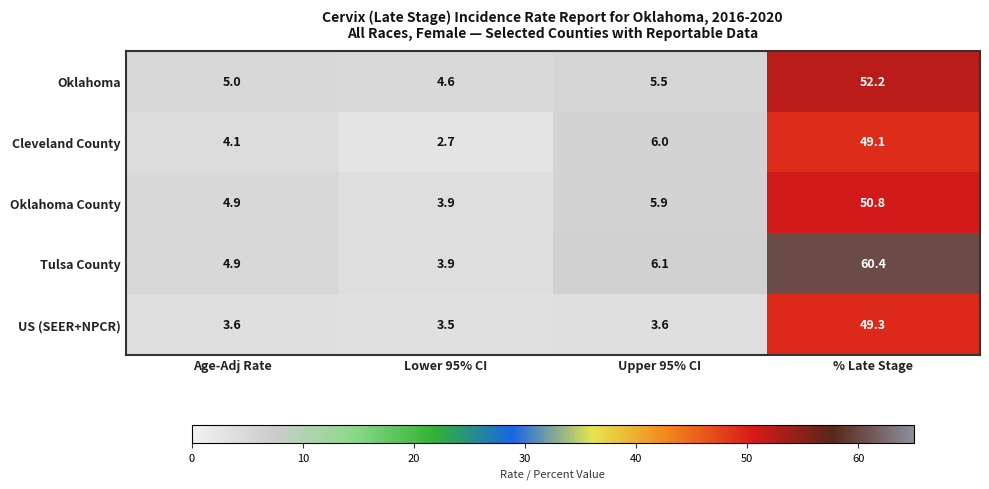

Which series has the largest range (max minus min)?

Tulsa County